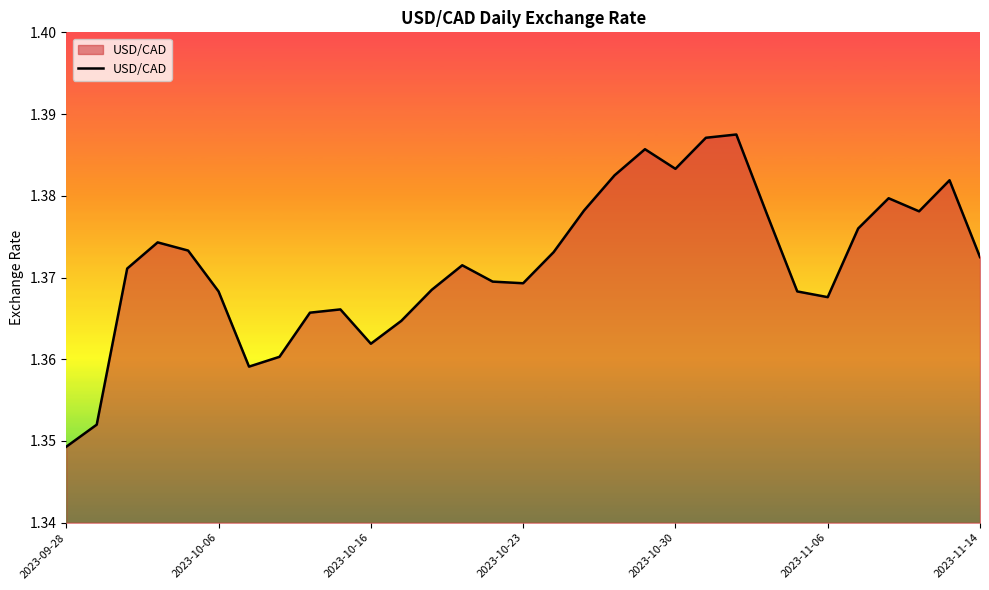

Where is the data nearest to the value 1?

2023-09-28